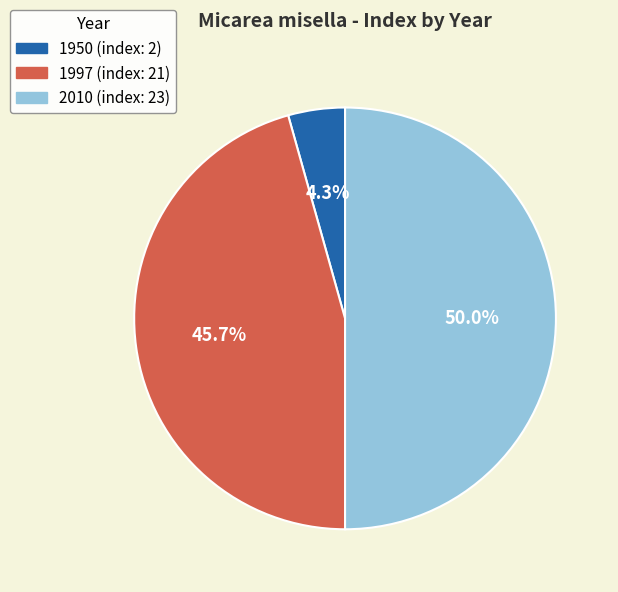

Which has a higher value, 1997 or 1950?

1997